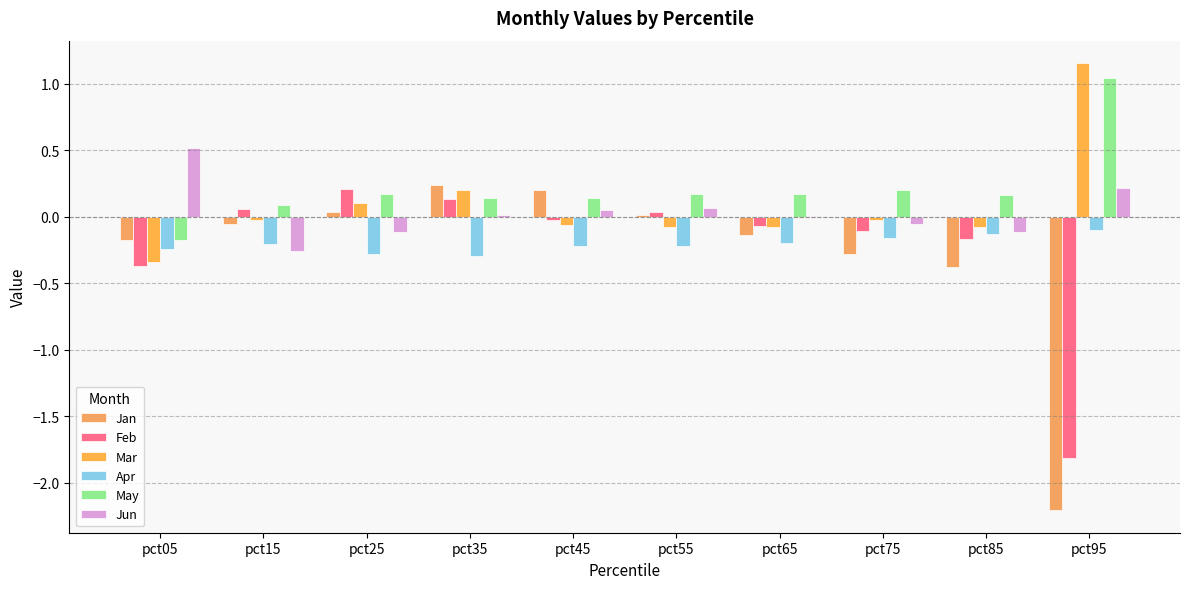

At how many categories does at least one series exceed 0?

10